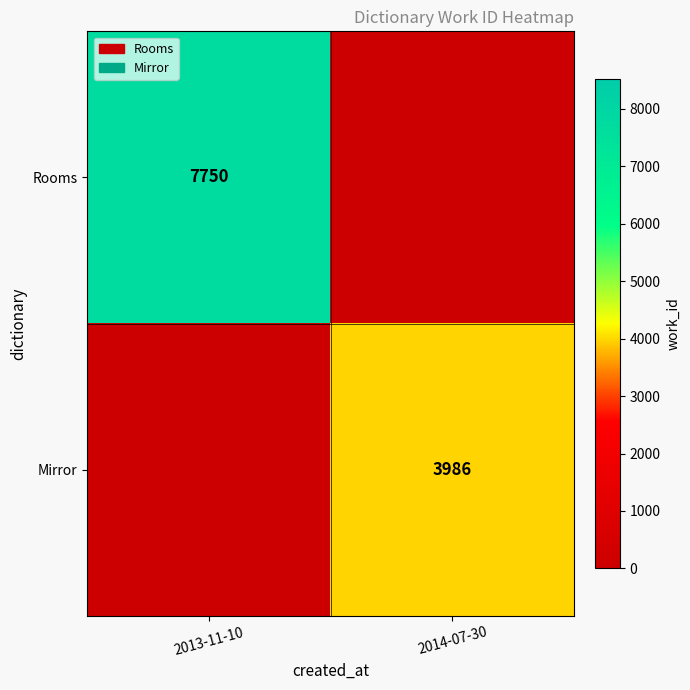

Is it true that Rooms equals 7750 at 2013-11-10?

True